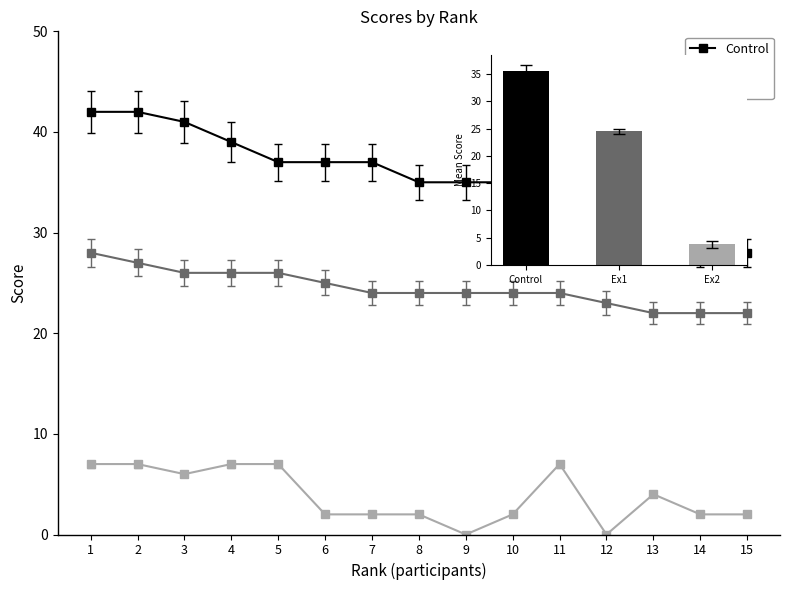

Between 8 and 13, which is larger?

8